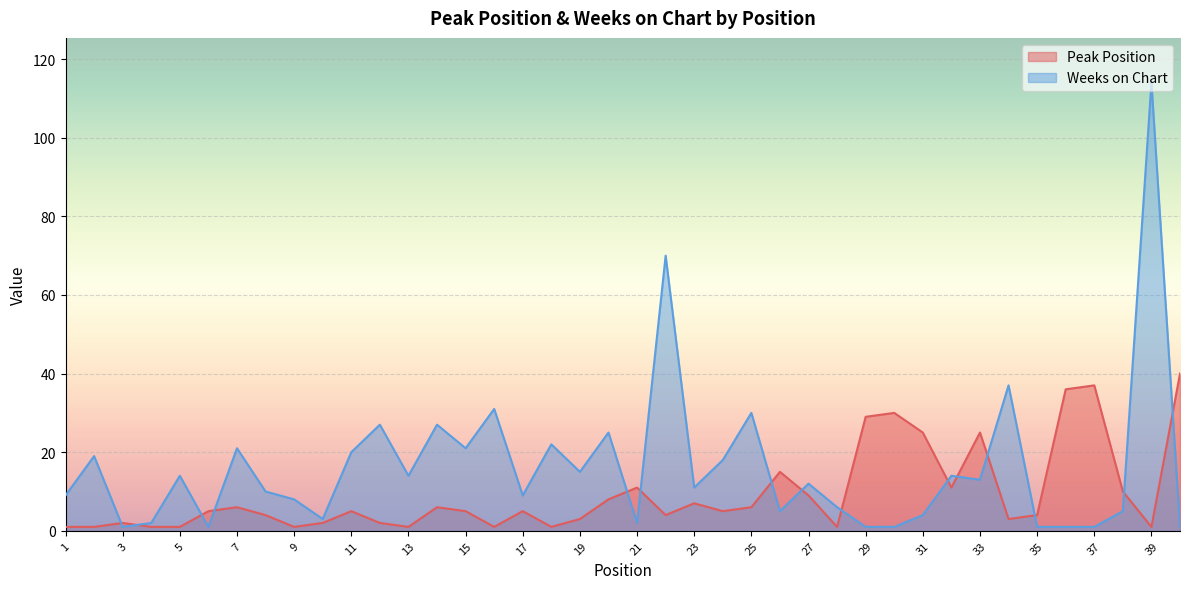

Does the chart display data point markers on the line(s)?

No